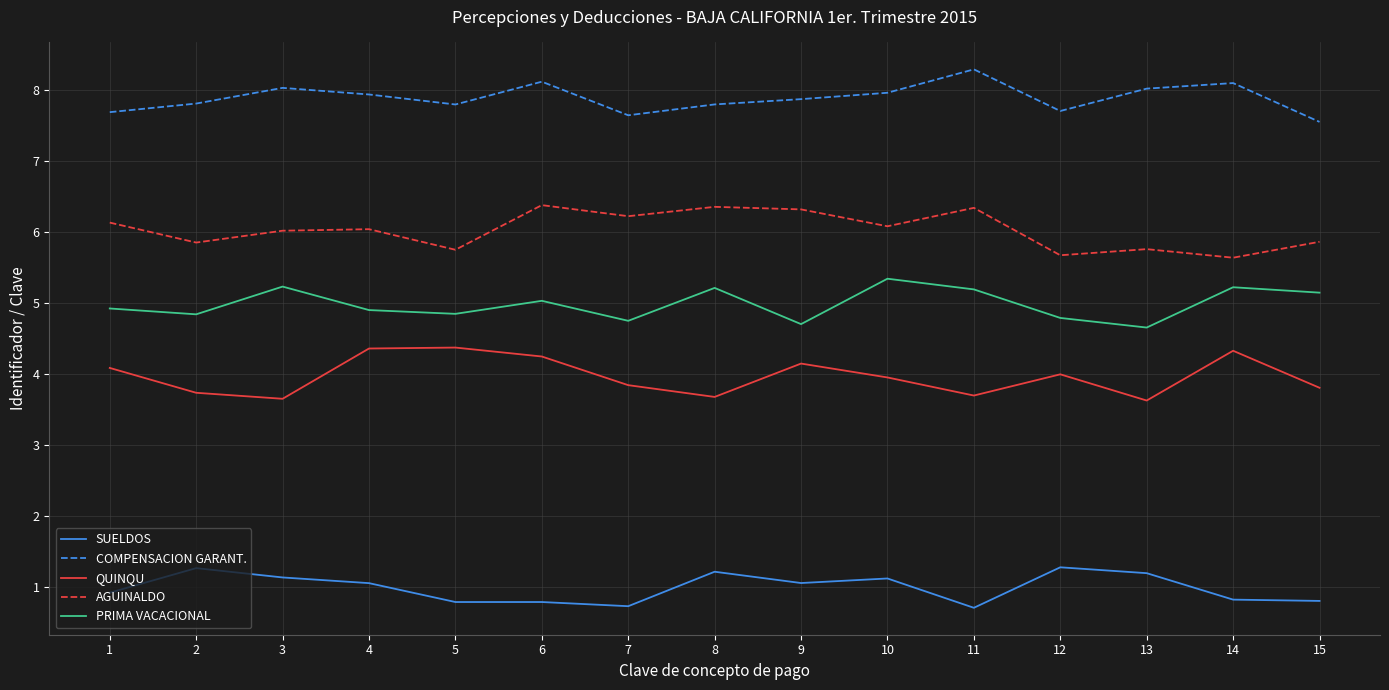

What is the total value across all series at 7?

23.2